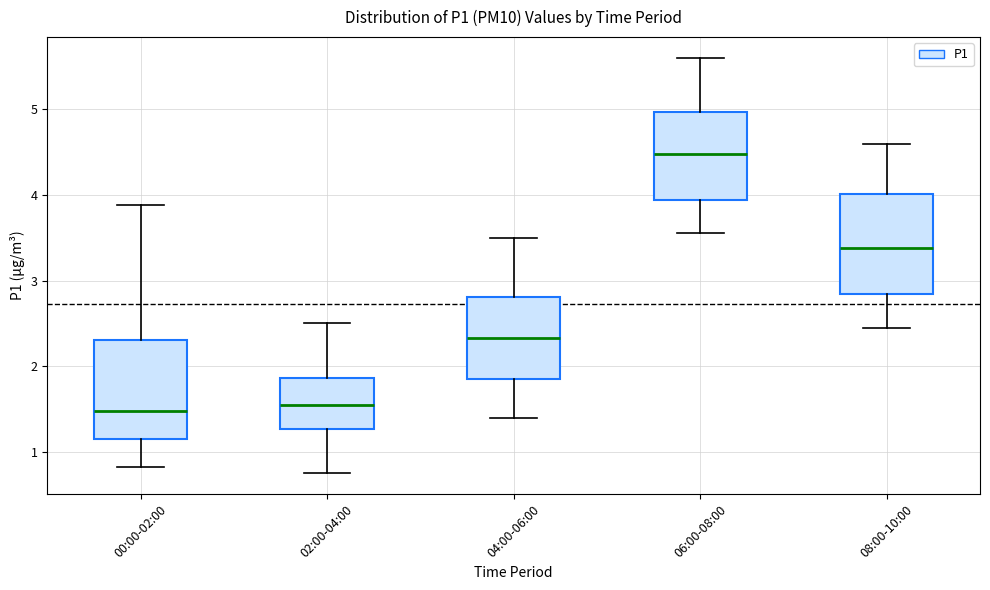

Where does the median line of the box for 08:00-10:00 sit on the y-axis? The values are not printed on the chart, so give them approximately, as read against the axis.

3.4